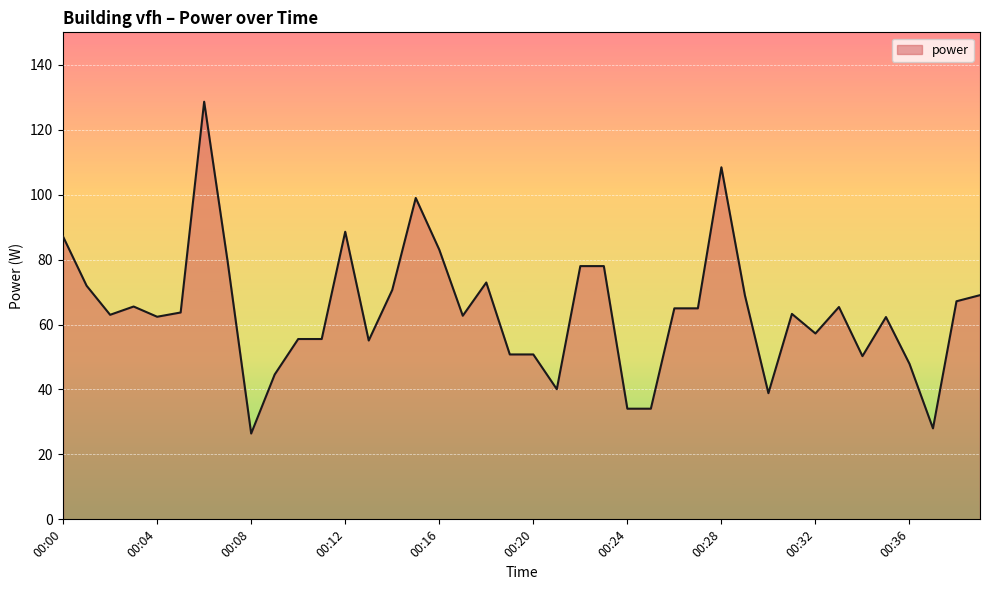

What is the greatest value displayed?

128.6